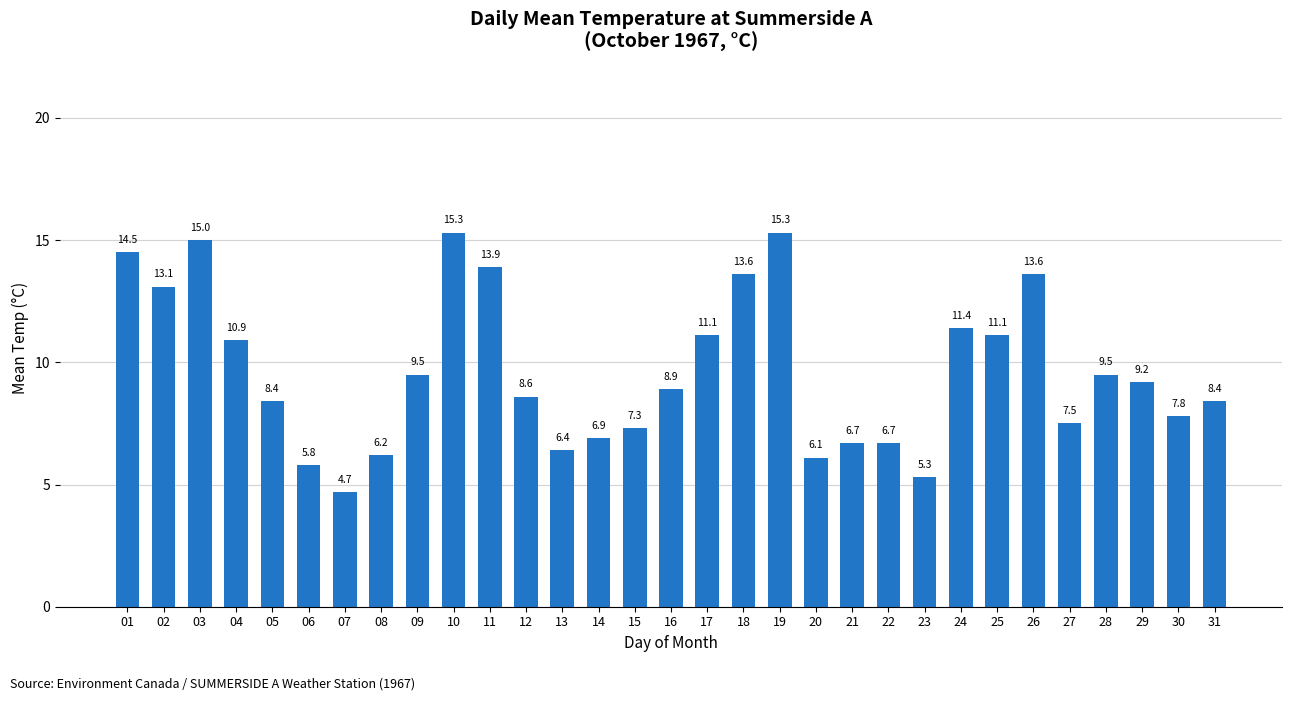

The value at 09 is 4.3. True or false?

False